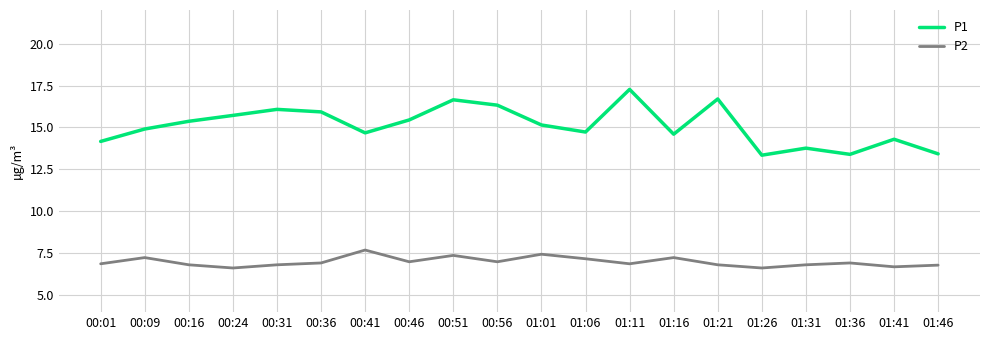

What is the difference between the second highest and minimum values in the P2 series?

0.8